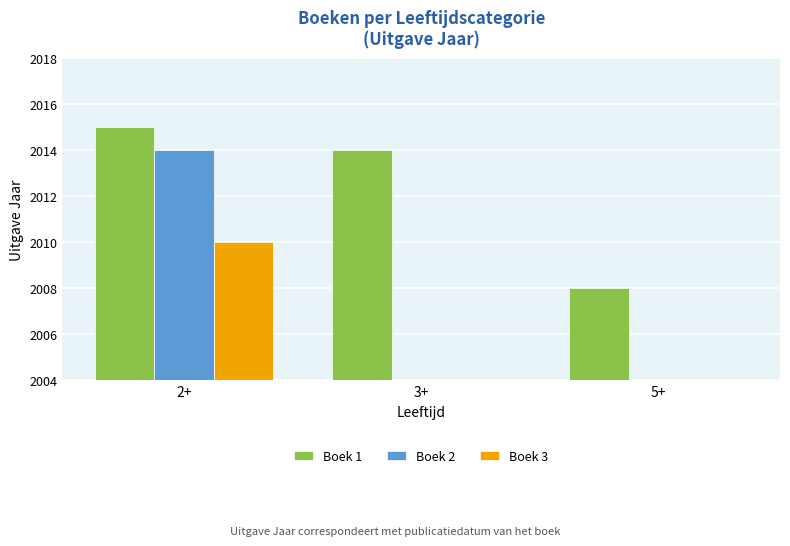

Which series has the largest total across all categories?

Boek 1